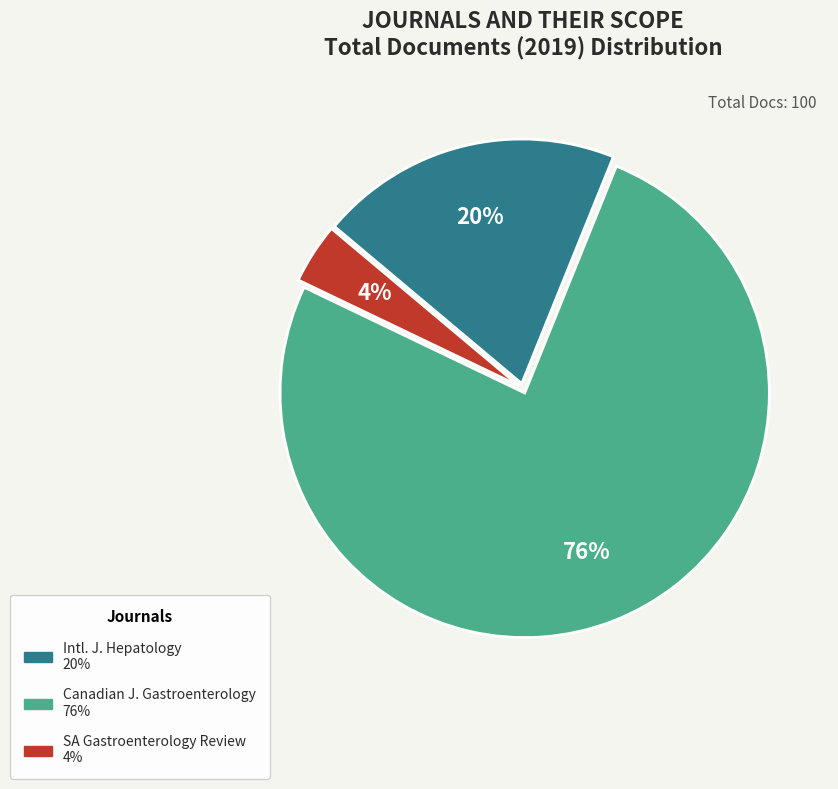

To the nearest percent, what is the difference between the largest and smallest slice percentages?

72%